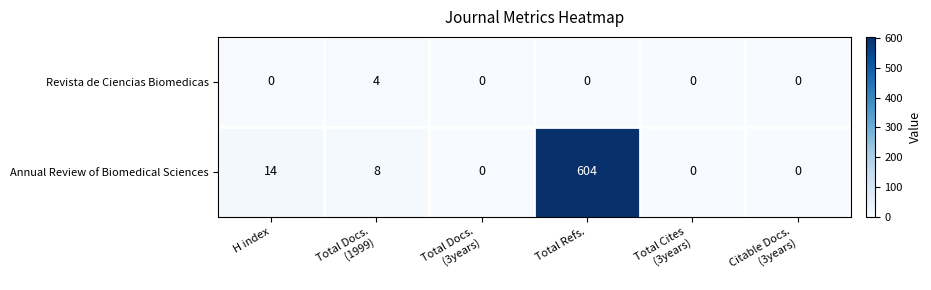

The value of Annual Review of Biomedical Sciences at H index is 14. True or false?

True